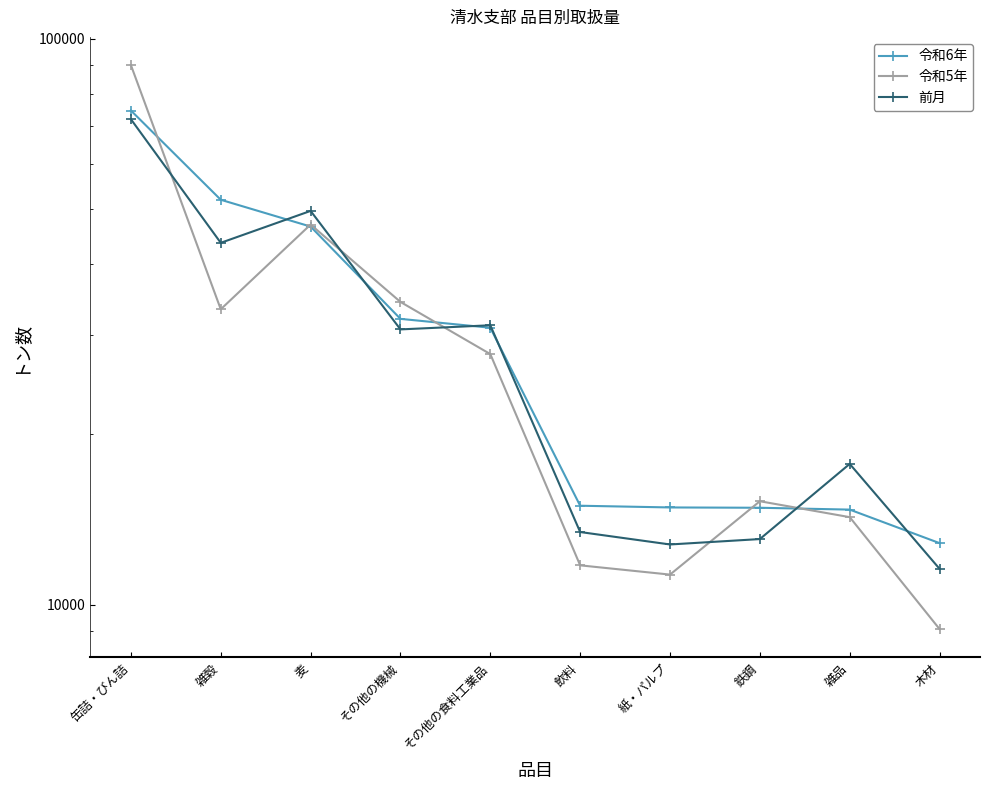

Is this an area chart (filled region under the line)?

No